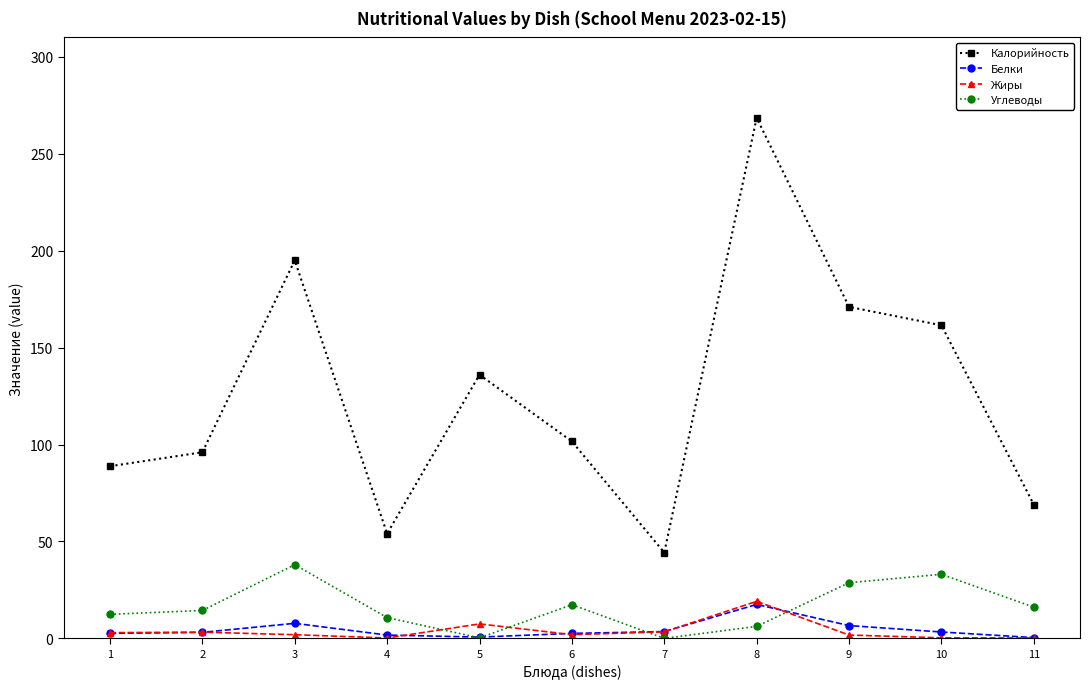

Which series has the largest total across all categories?

Калорийность